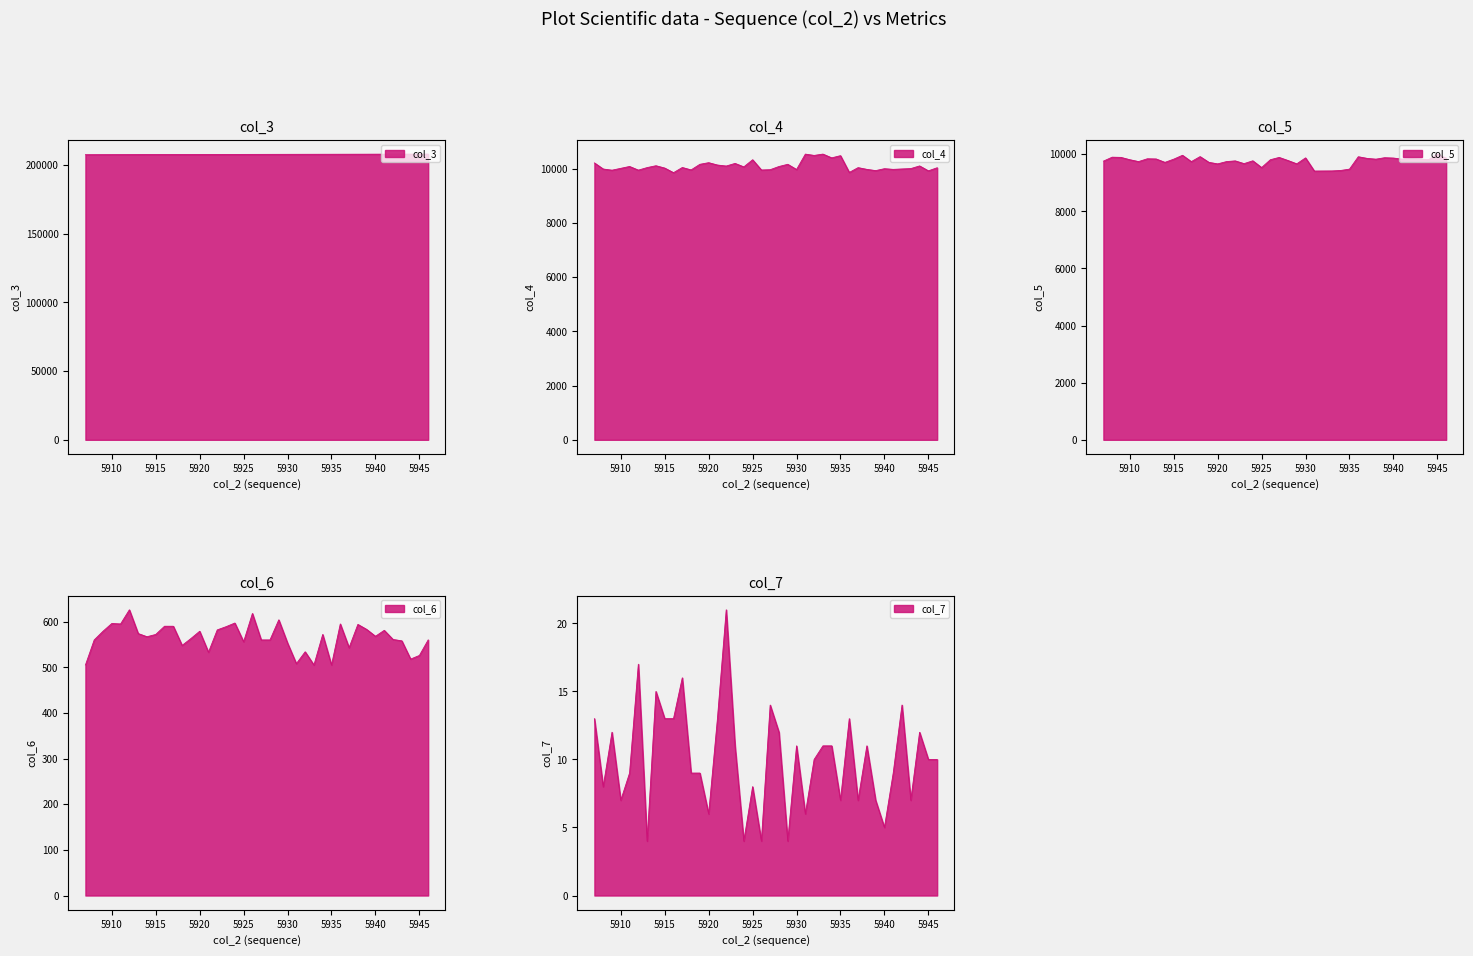

What is the approximate value of col_7 at 5939?

7